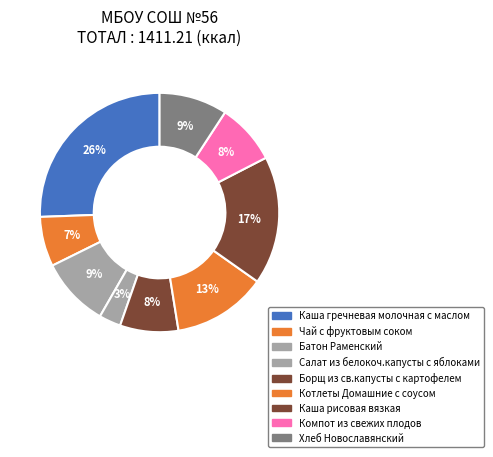

How many segments does this pie chart have?

9